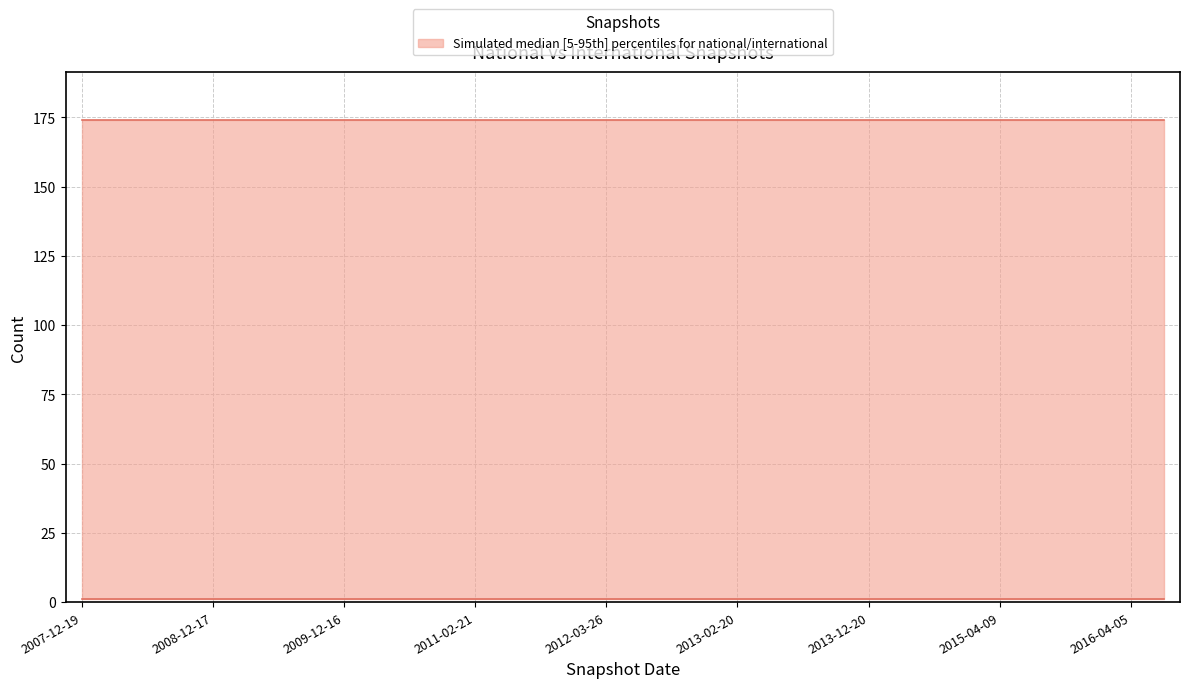

At which label is international closest to 1?

2007-12-19